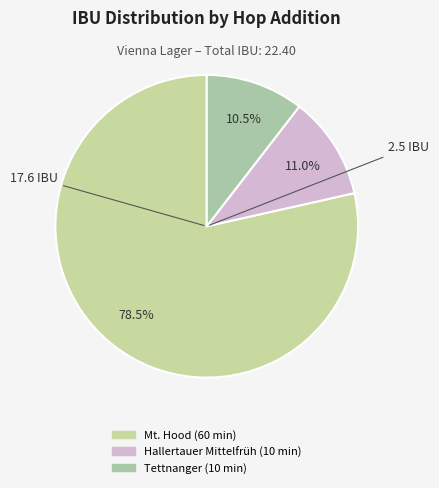

Rank the categories by value from highest to lowest.

Mt. Hood (60 min), Hallertauer Mittelfrüh (10 min), Tettnanger (10 min)